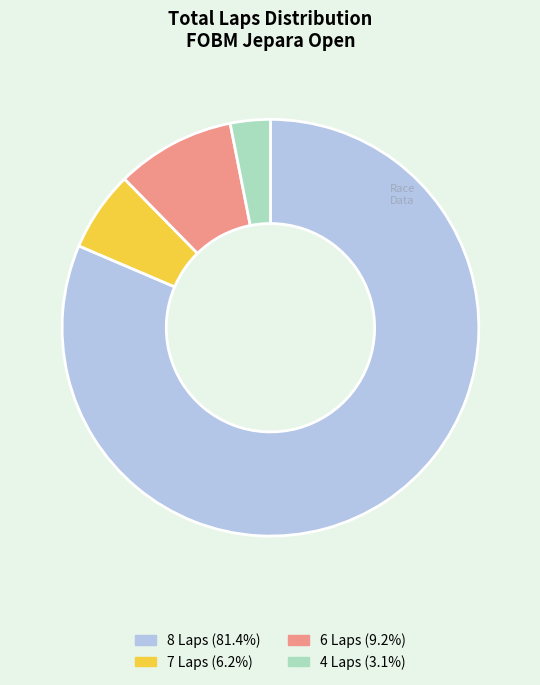

Is there a majority slice in this chart?

Yes